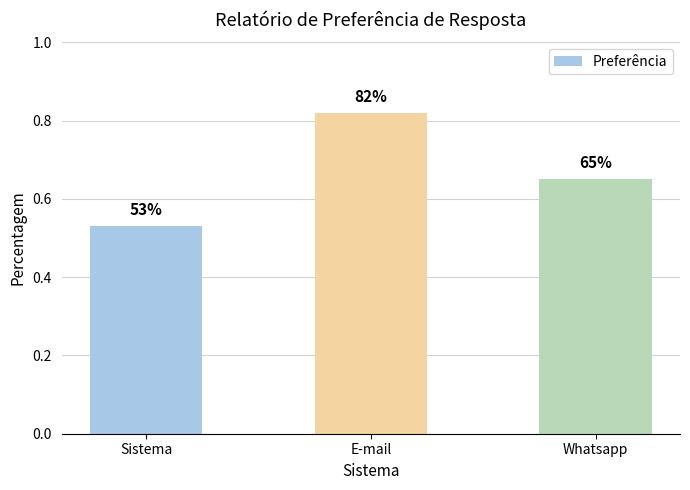

How many bars are there in total?

3